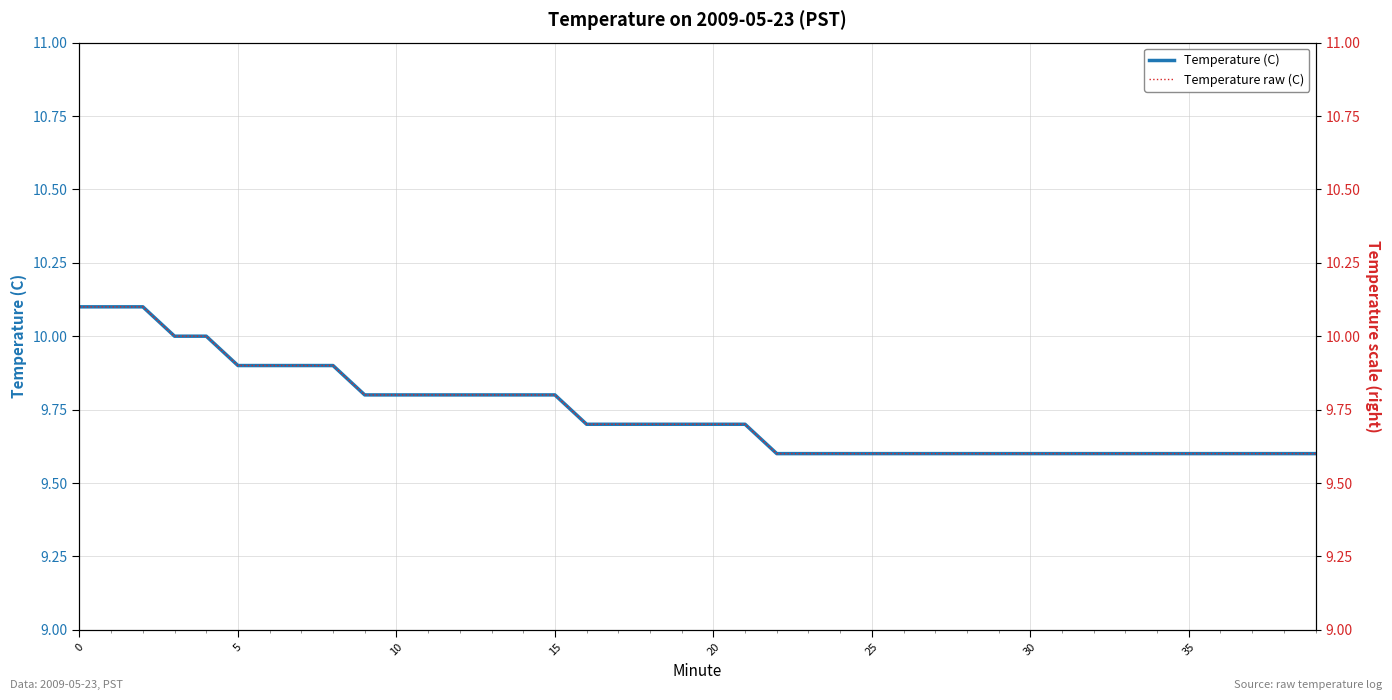

What is the value of the Temperature (C) point at the 14th from the left?

9.8